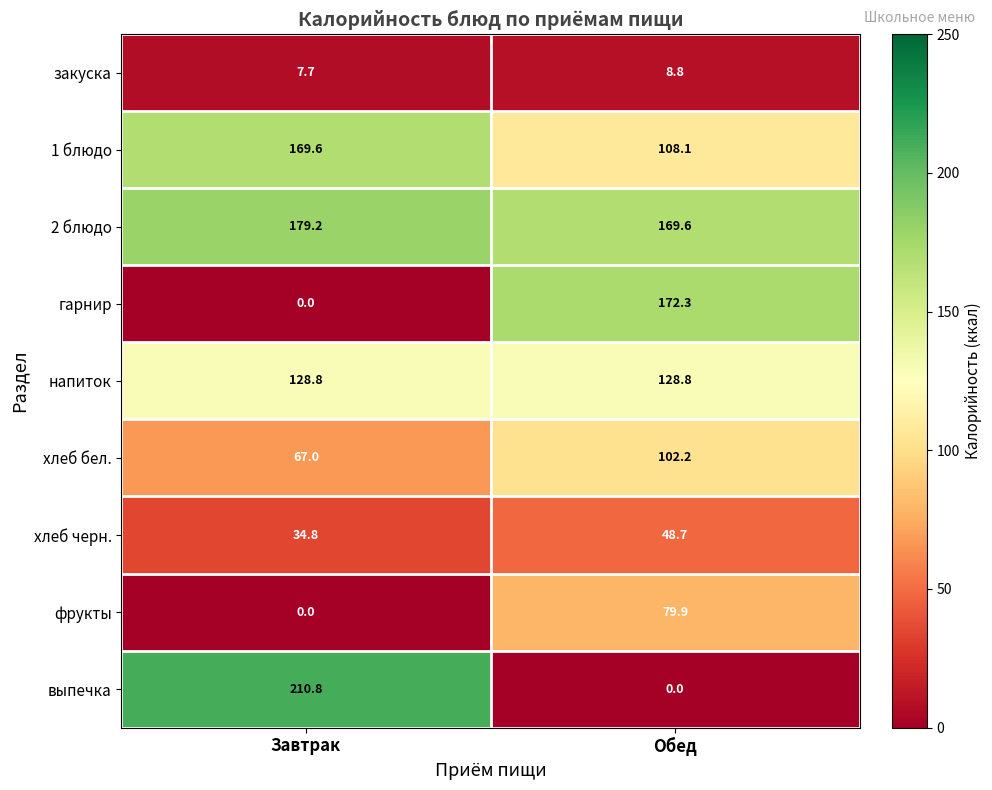

Reading right to left, list all the values displayed in this chart.

закуска: 8.8	7.7
1 блюдо: 108.1	169.6
2 блюдо: 169.6	179.2
гарнир: 172.3	0.0
напиток: 128.8	128.8
хлеб бел.: 102.2	67.0
хлеб черн.: 48.7	34.8
фрукты: 79.9	0.0
выпечка: 0.0	210.8